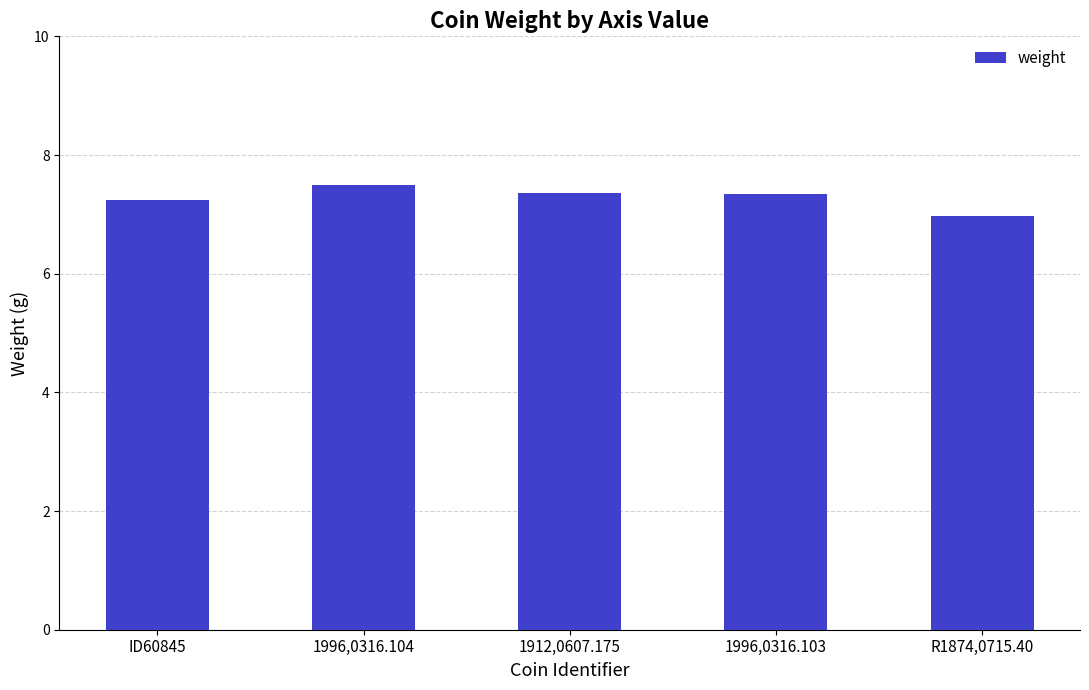

What is the value of the 3rd bar from the left?

7.4